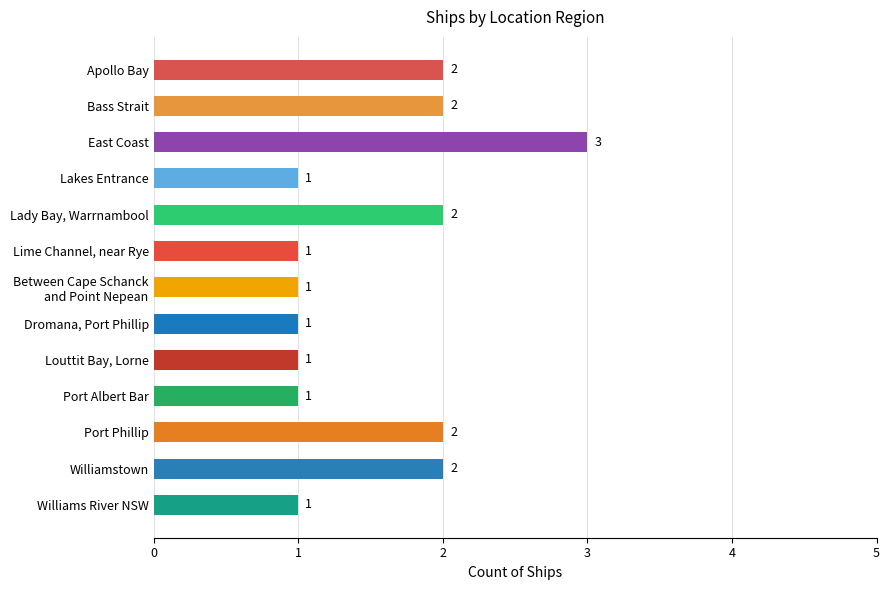

Reading top to bottom, what are all the values shown in this chart?

2	2	3	1	2	1	1	1	1	1	2	2	1